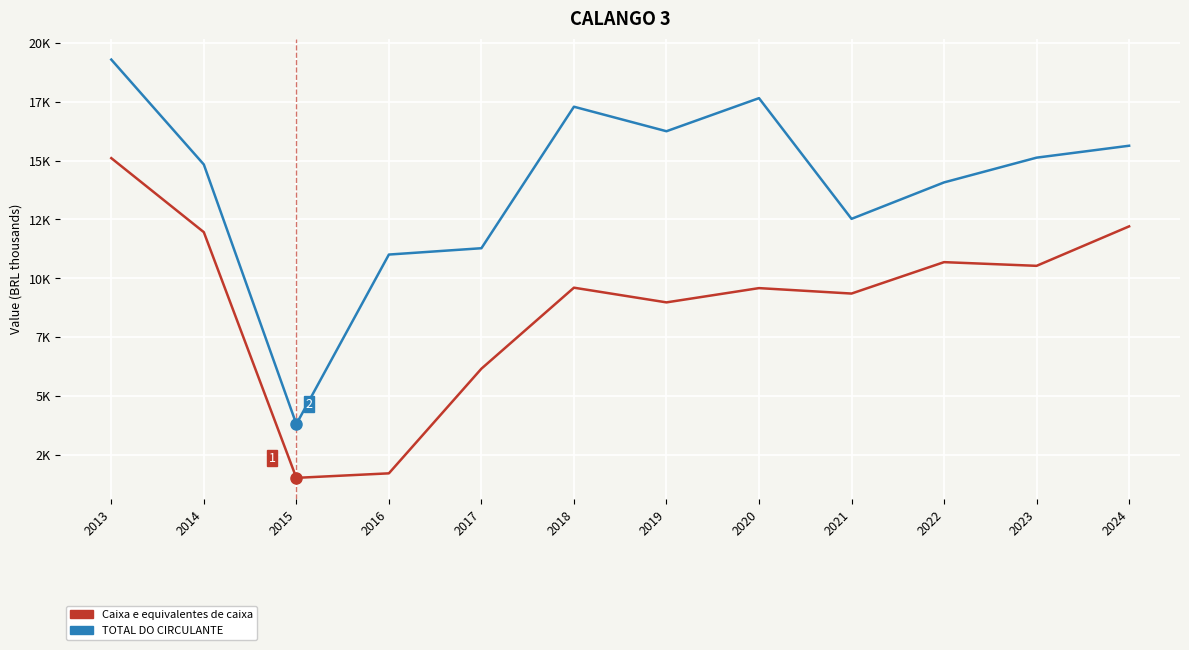

What is the spread (max minus min) of values at 2020?

8067